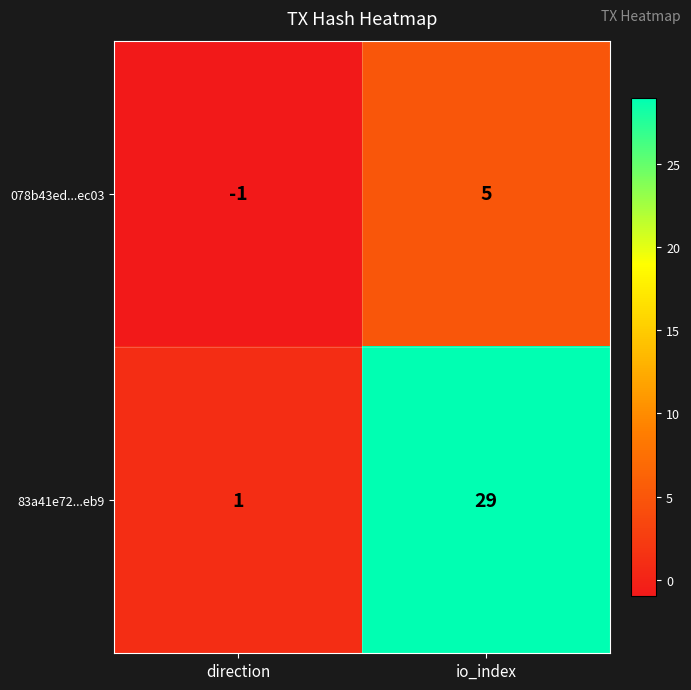

Where is 83a41e72...eb9 nearest to the value 15?

direction